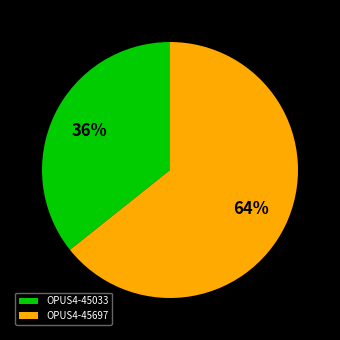

To the nearest percent, what is the average slice percentage?

50%